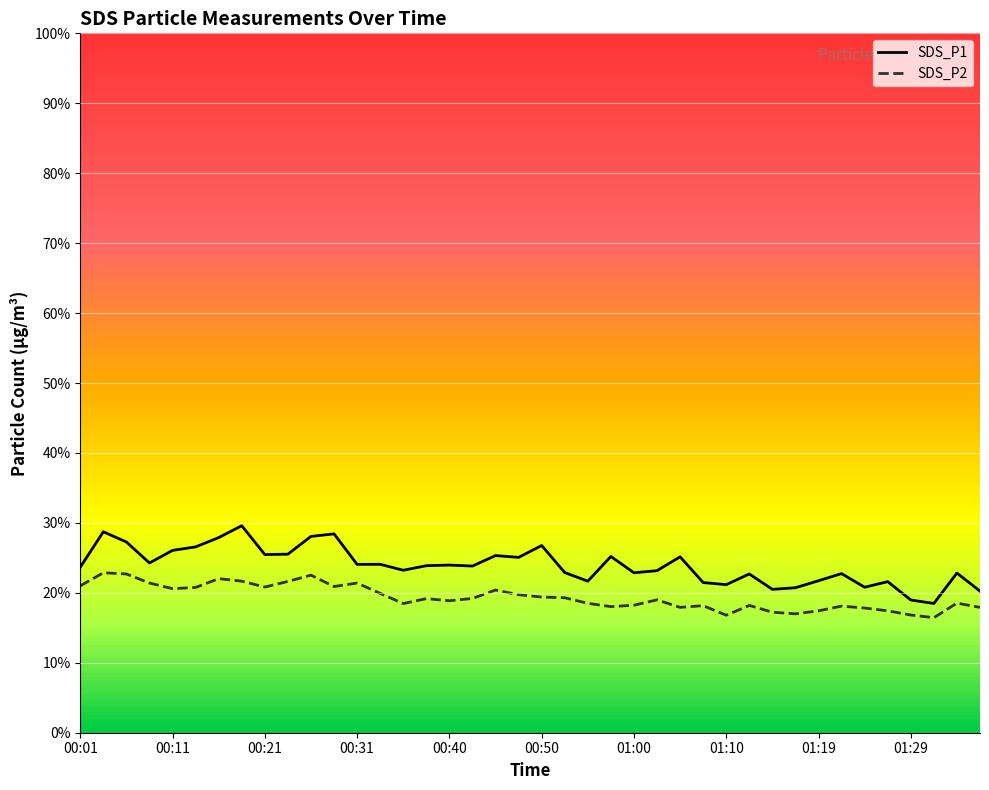

Rank the series by their maximum value, from lowest to highest.

SDS_P2, SDS_P1